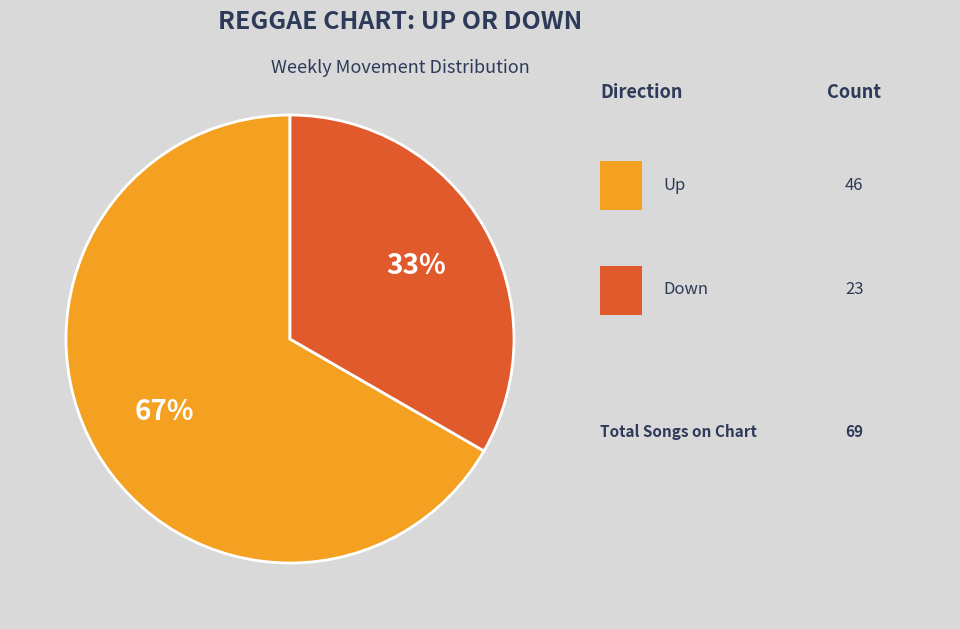

Is there a majority slice in this chart?

Yes